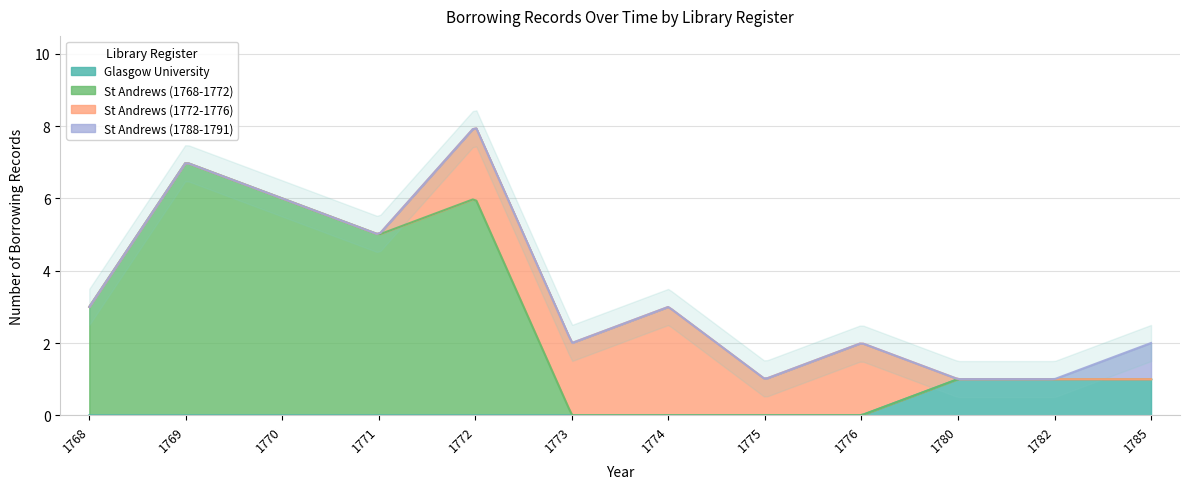

Is it true that St Andrews (1788-1791) equals 1 at 1785?

True